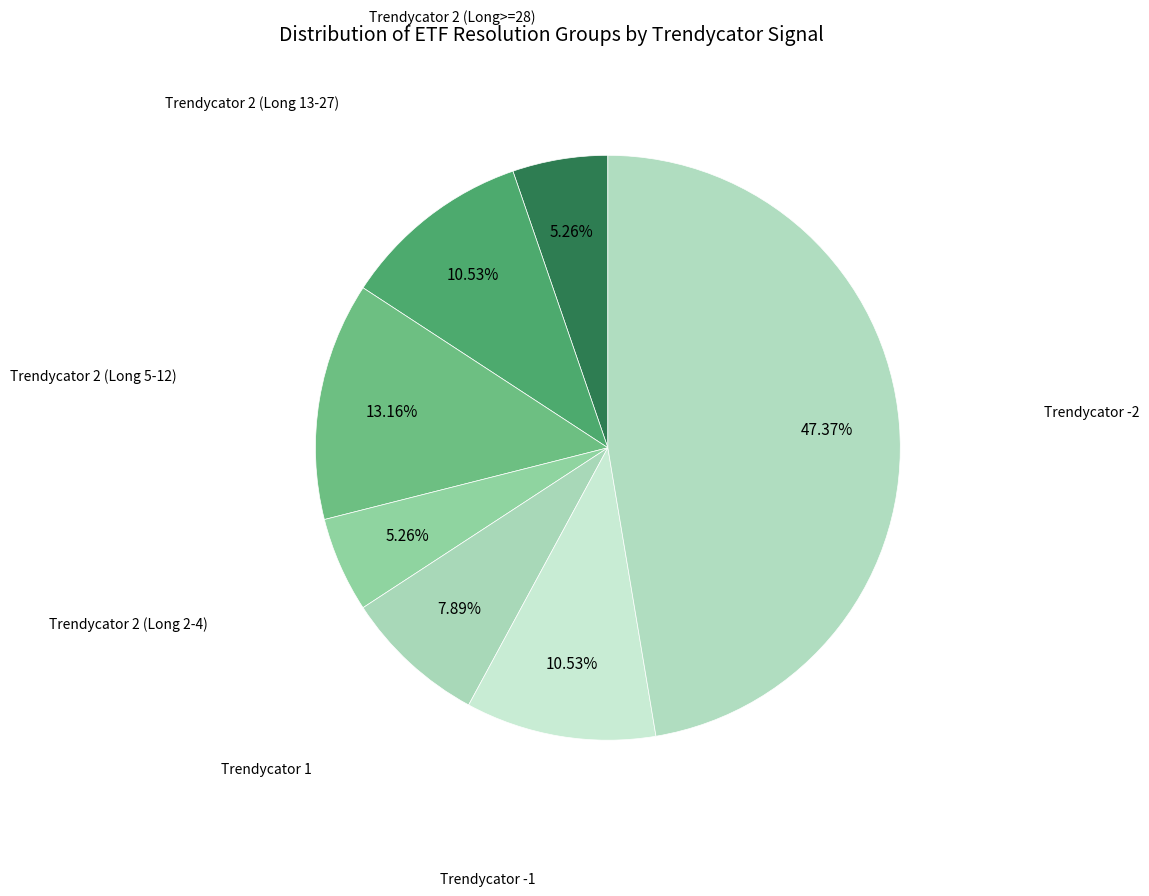

Count the number of slices in the pie.

7